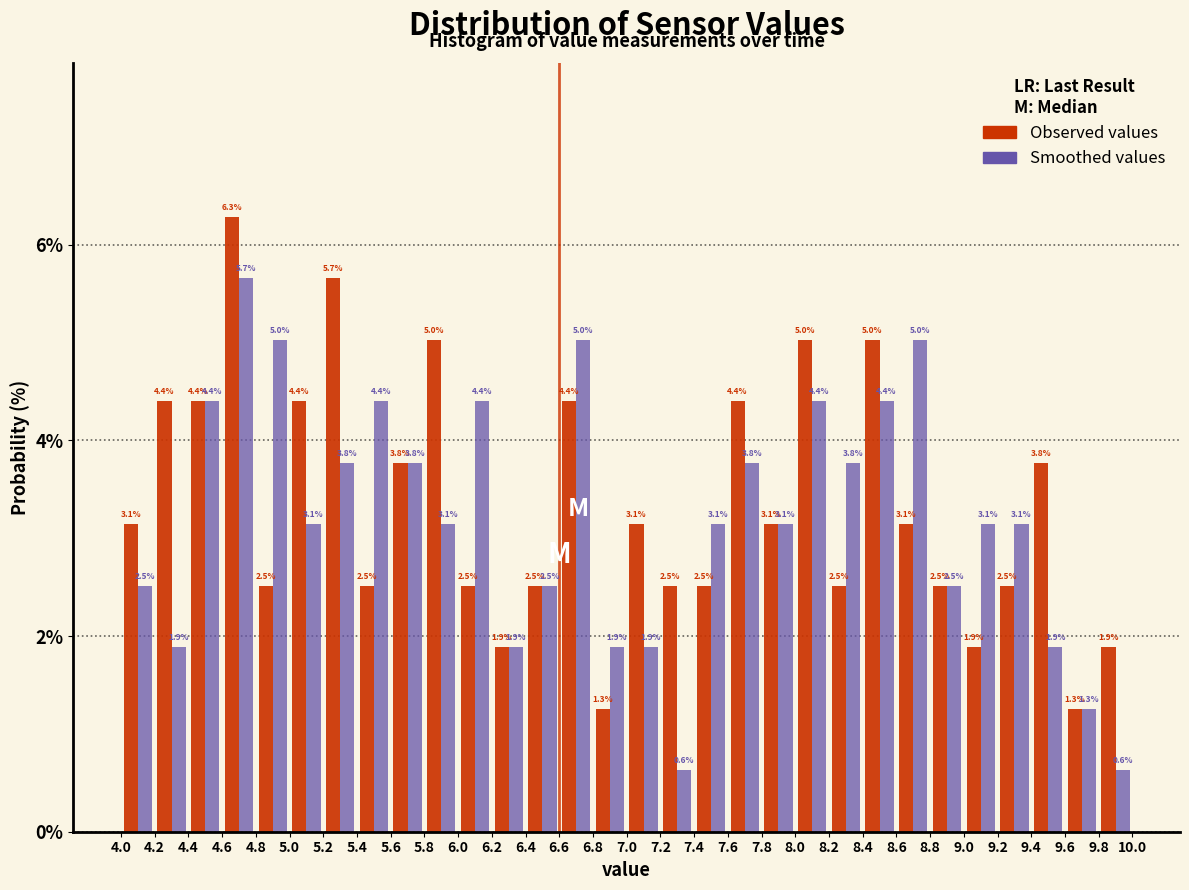

In the Observed values series, which range on the x-axis has the tallest bar?

4.6 to 4.8